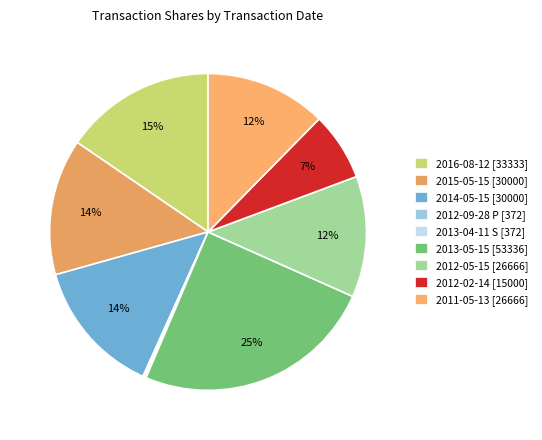

Rank the categories by value from highest to lowest.

2013-05-15, 2016-08-12, 2015-05-15, 2014-05-15, 2012-05-15, 2011-05-13, 2012-02-14, 2012-09-28 (P), 2013-04-11 (S)